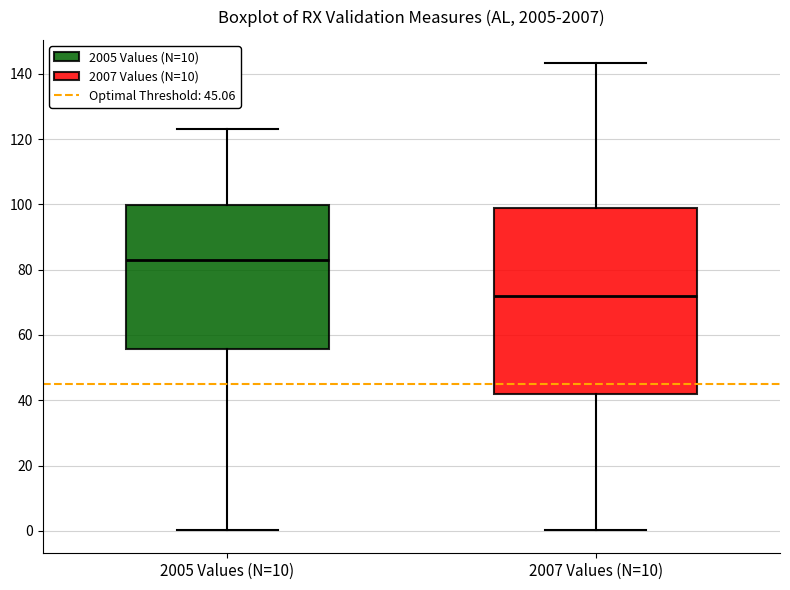

Reading left to right, read every box against the y-axis: the position of its median line, the range the box covers, and the ends of its whiskers. The values are not printed on the chart, so give them approximately, as read against the axis.

2005 Values (N=10): median 82, box 56 to 100, whiskers 0 to 124
2007 Values (N=10): median 72, box 42 to 100, whiskers 0 to 144